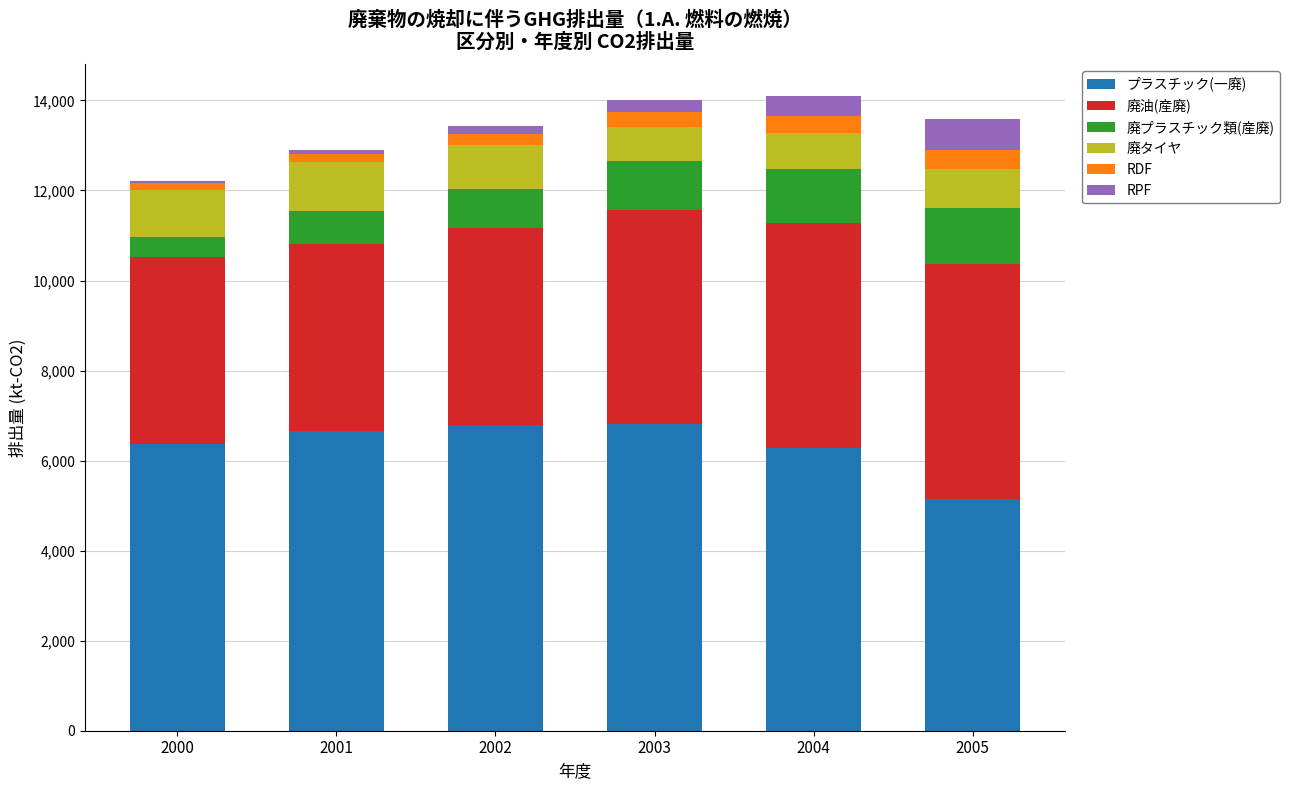

What is the sum of all プラスチック(一廃) values?

38086.4